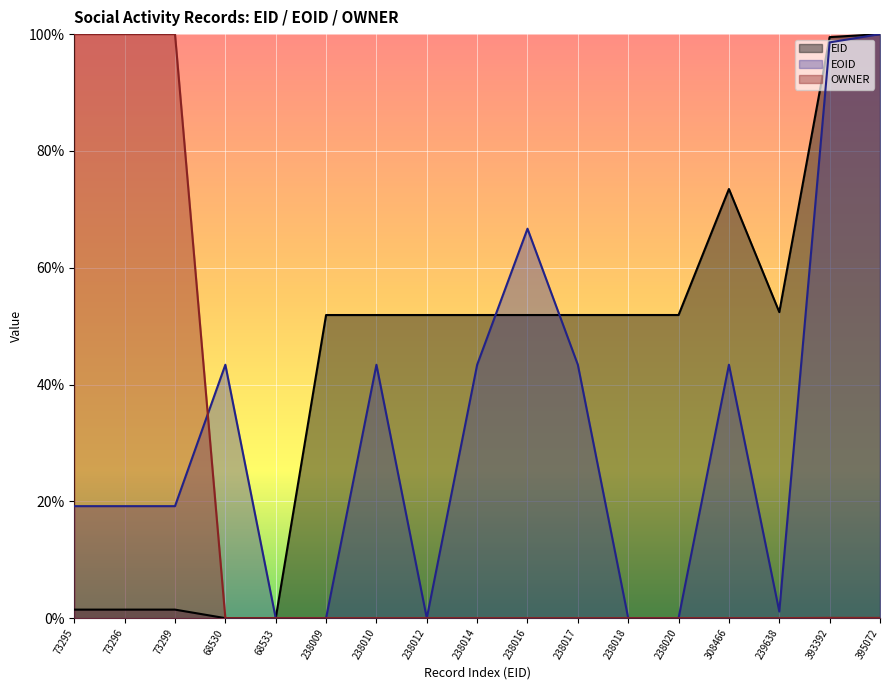

What is the label of the 14th point from the right?

68530